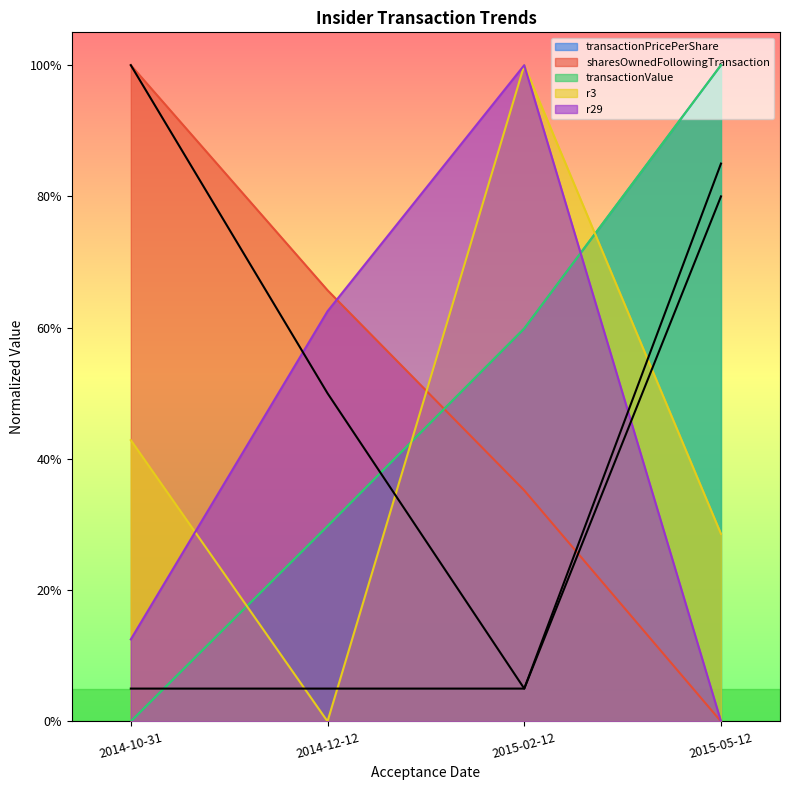

What is the label of the 2nd point from the left?

2014-12-12